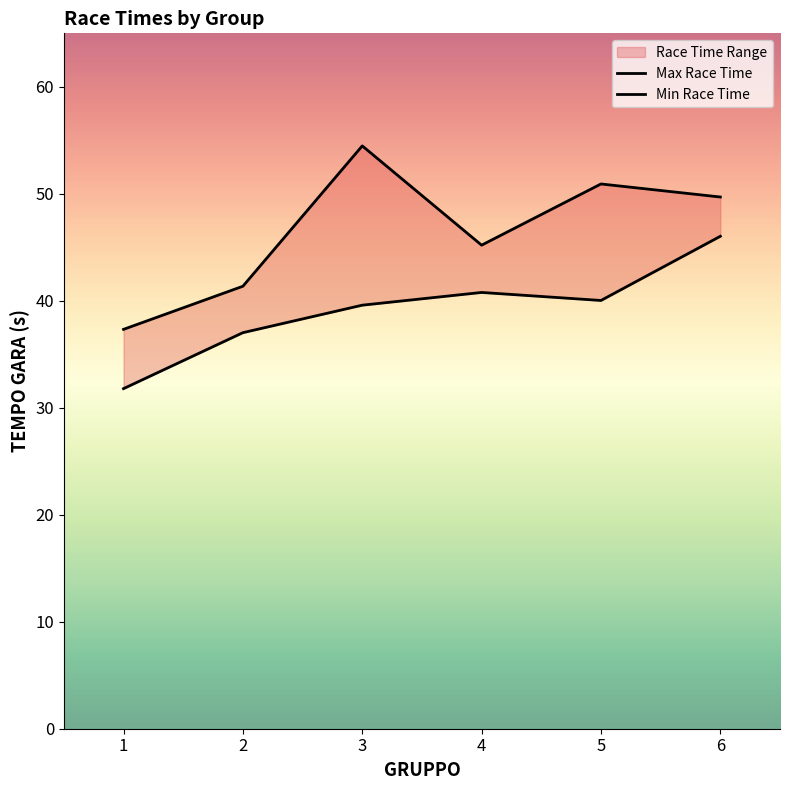

Which series changed the most between 1 and 4?

Min Race Time